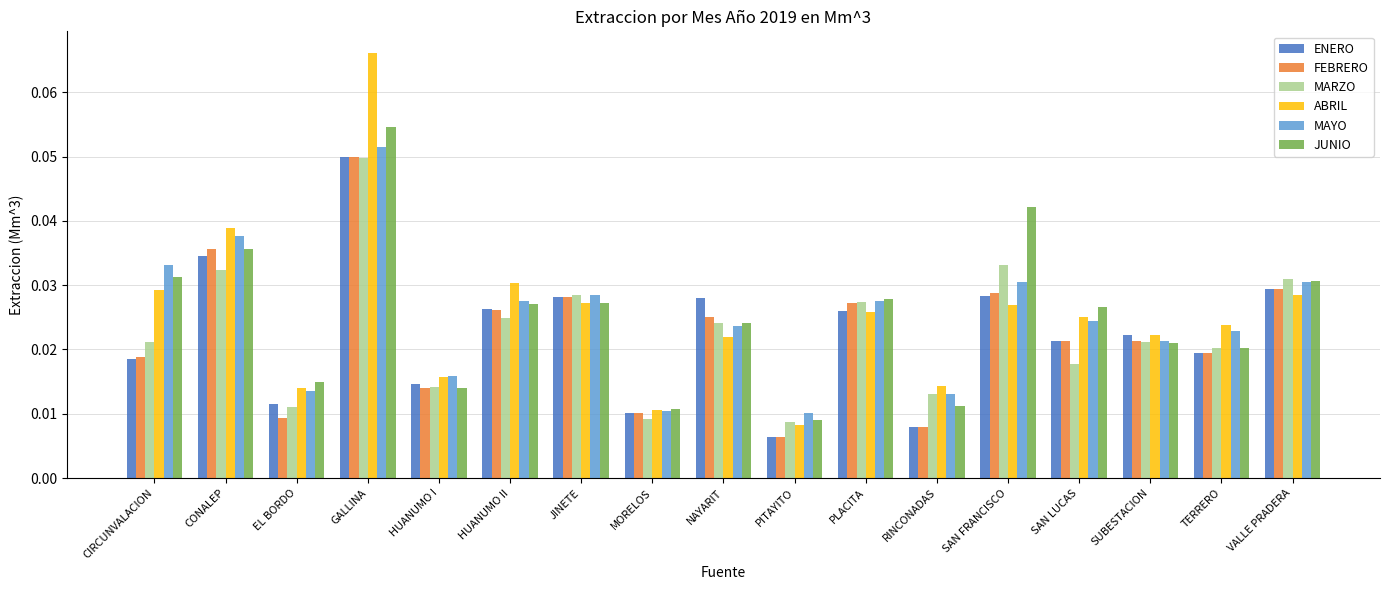

How many JUNIO values are between 0 and 1?

17